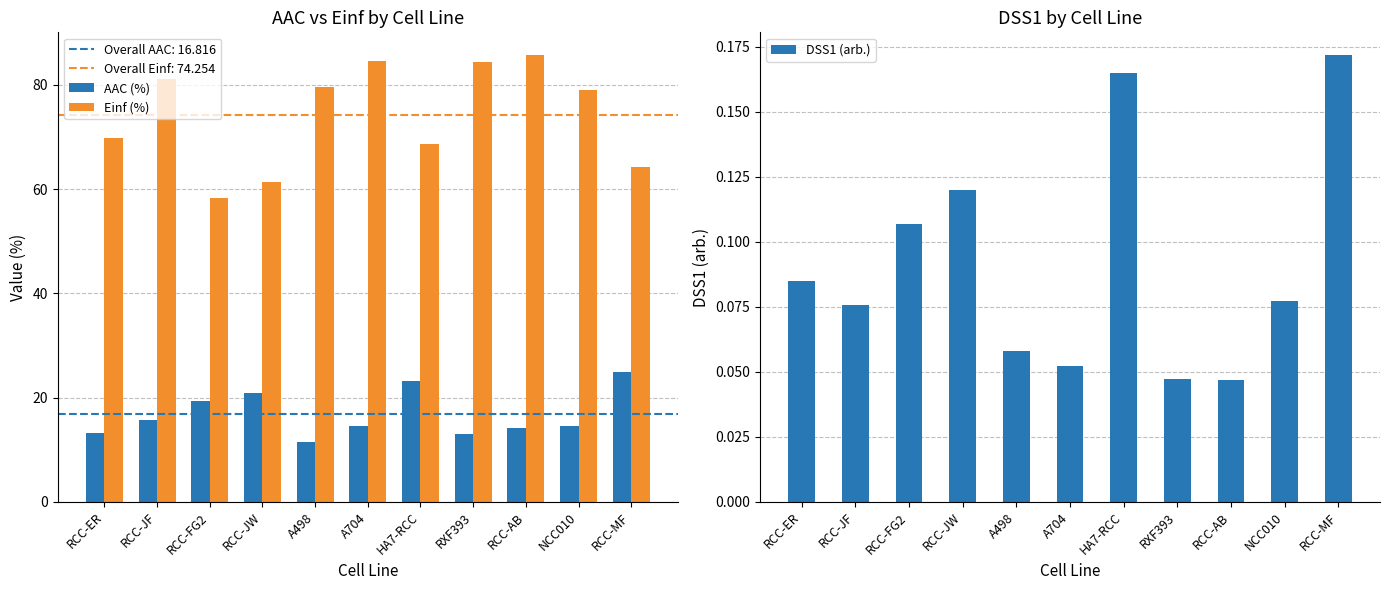

At which label does AAC (%) reach its peak?

RCC-MF